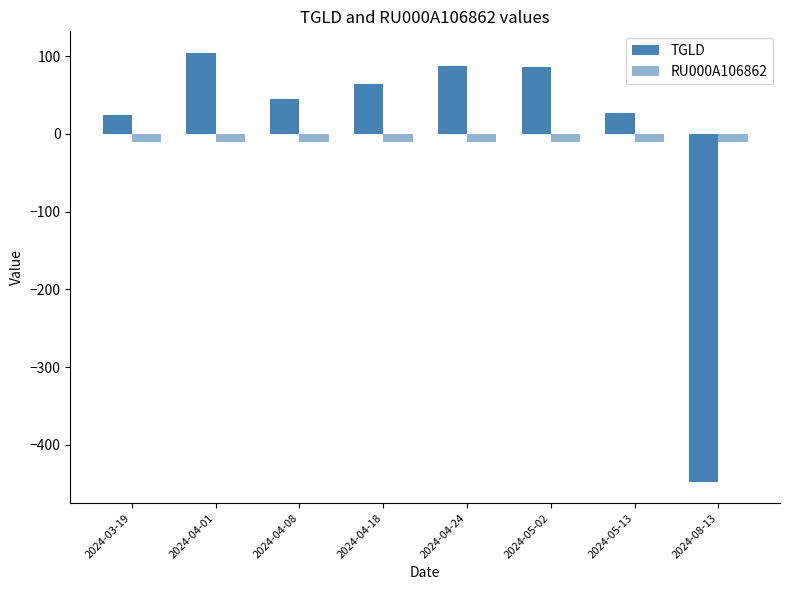

Rank the series at 2024-05-13 from highest to lowest value.

TGLD, RU000A106862